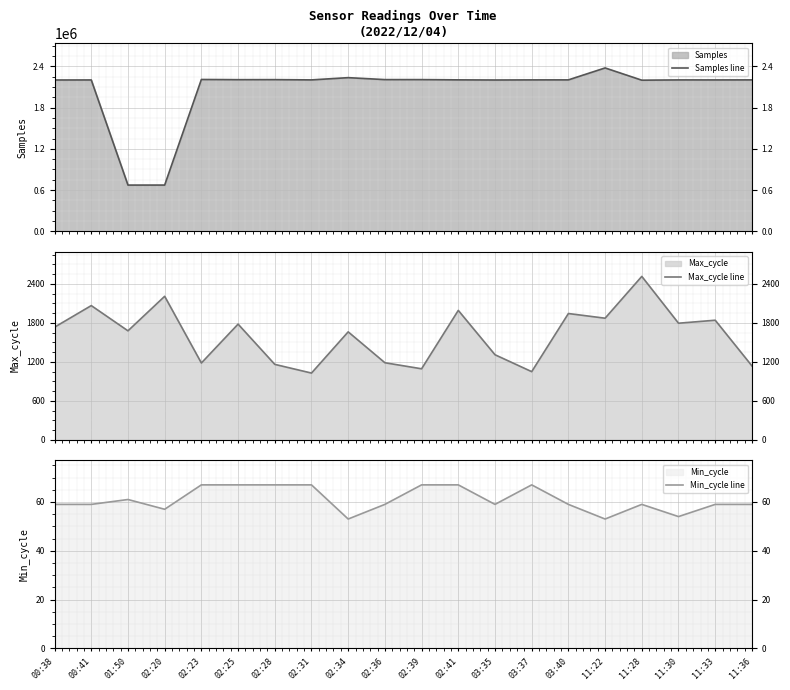

Rank the categories by Max_cycle line value from lowest to highest.

02:31, 03:37, 02:39, 11:36, 02:28, 02:23, 02:36, 03:35, 02:34, 01:50, 00:38, 02:25, 11:30, 11:33, 11:22, 03:40, 02:41, 00:41, 02:20, 11:28